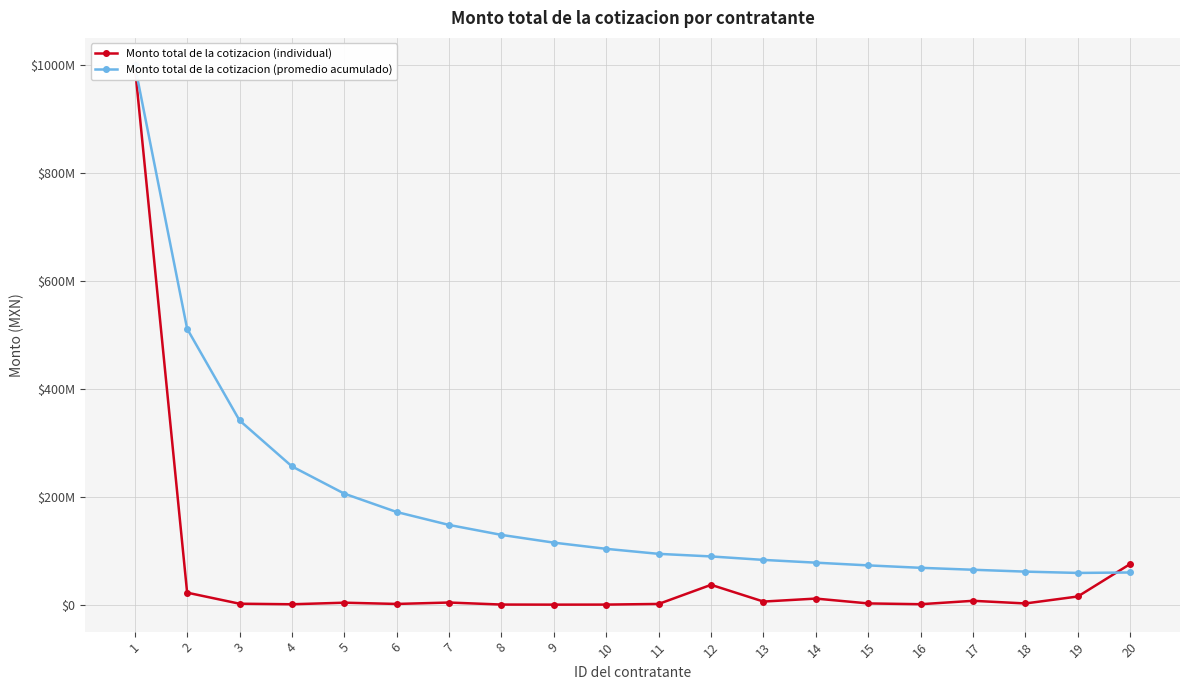

How many intersections are there between Monto total de la cotizacion (individual) and Monto total de la cotizacion (promedio acumulado)?

1